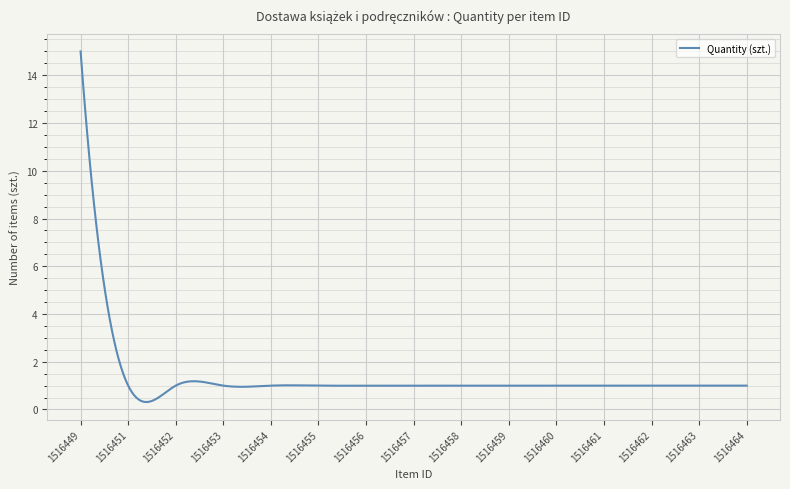

What is the maximum value shown in the chart?

15.0